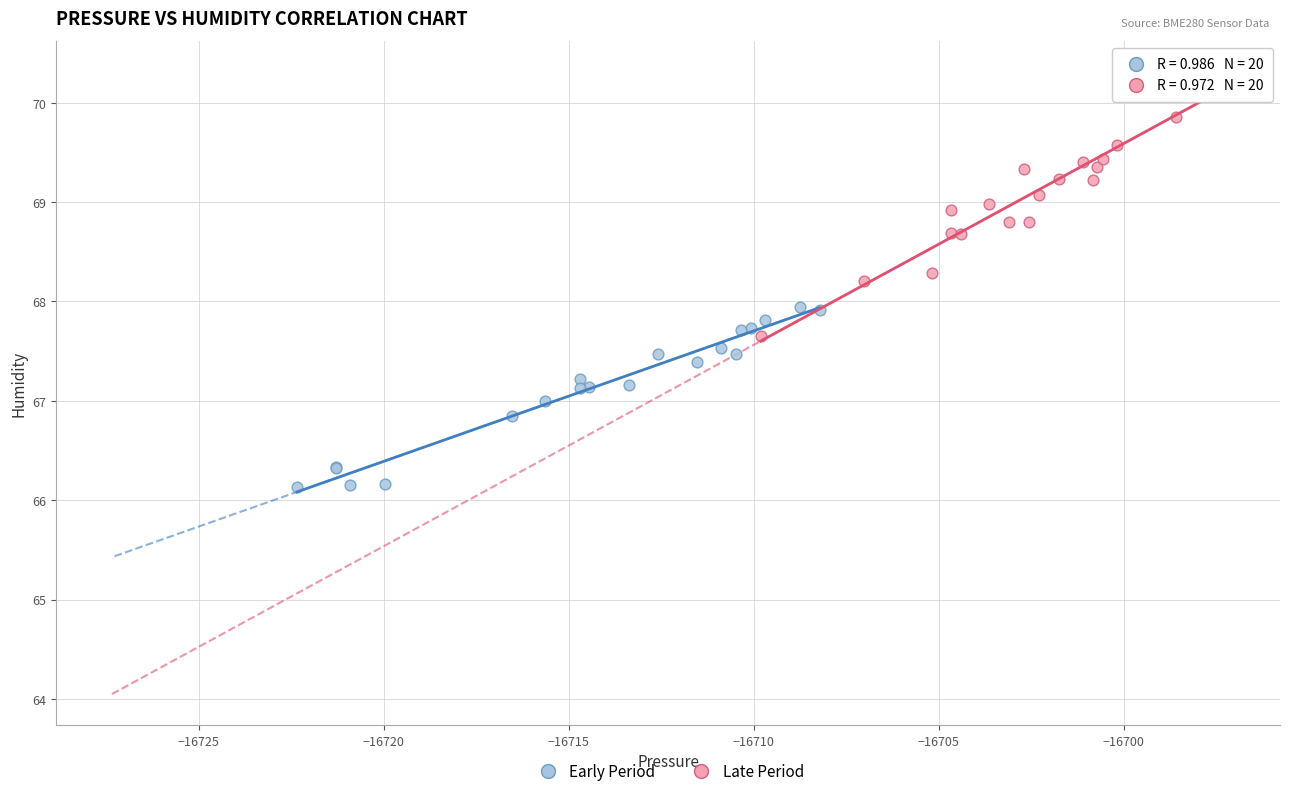

What are all the series names shown in the legend?

Early Period, Late Period